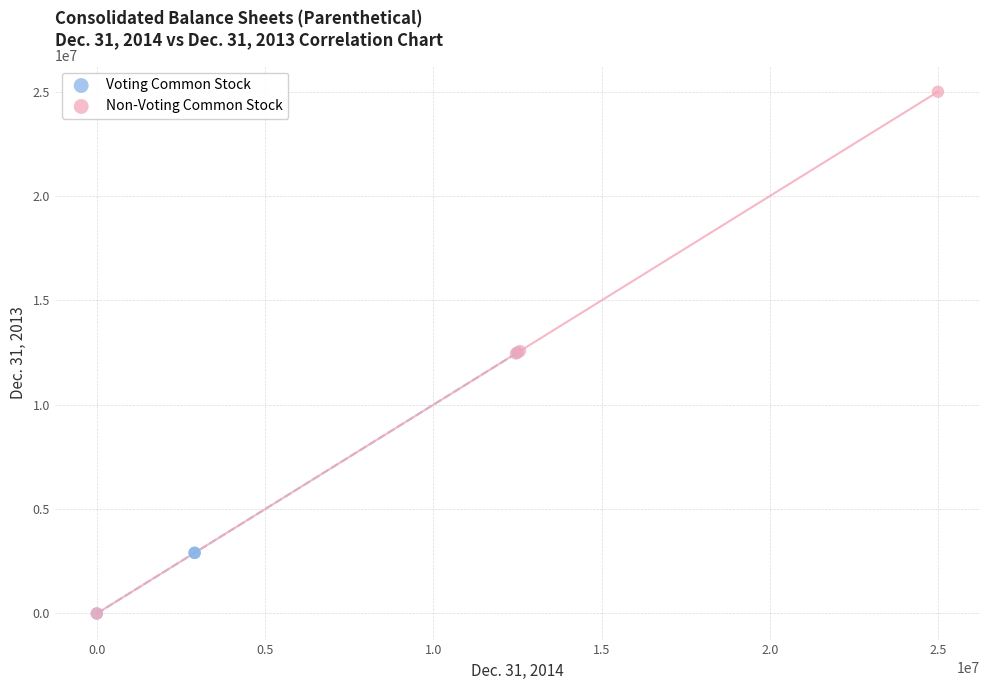

Which series reaches the maximum Y coordinate?

Non-Voting Common Stock